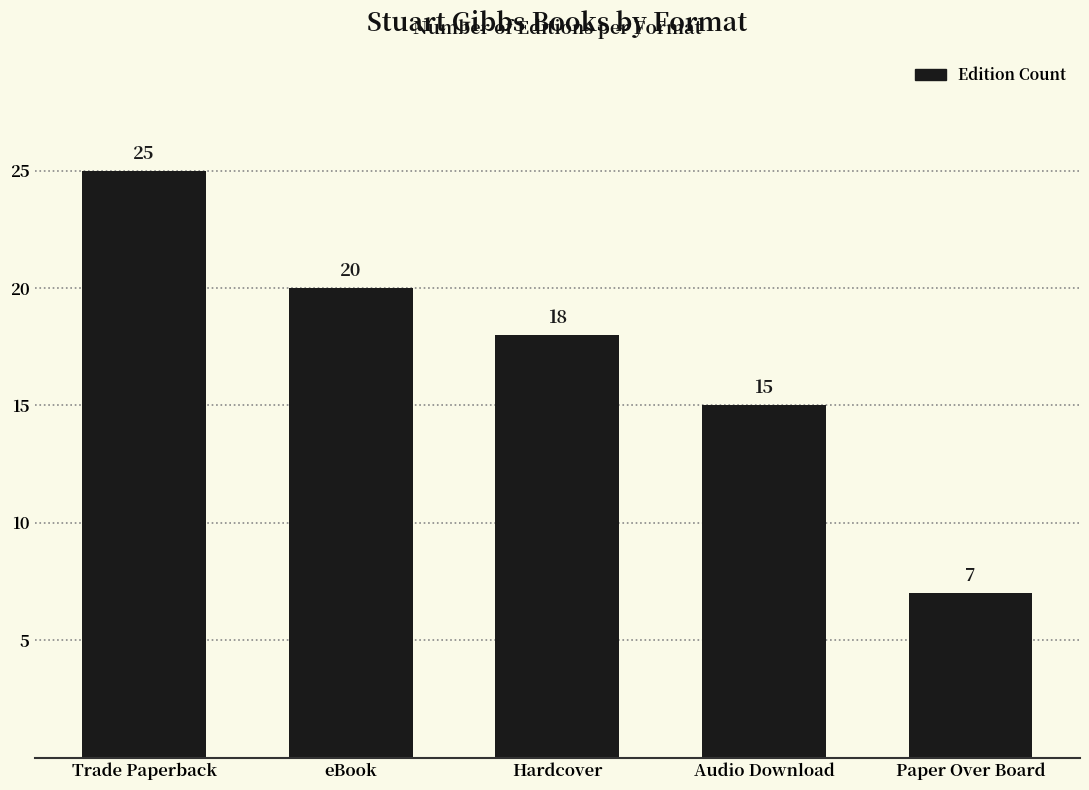

What is the smallest value displayed?

7